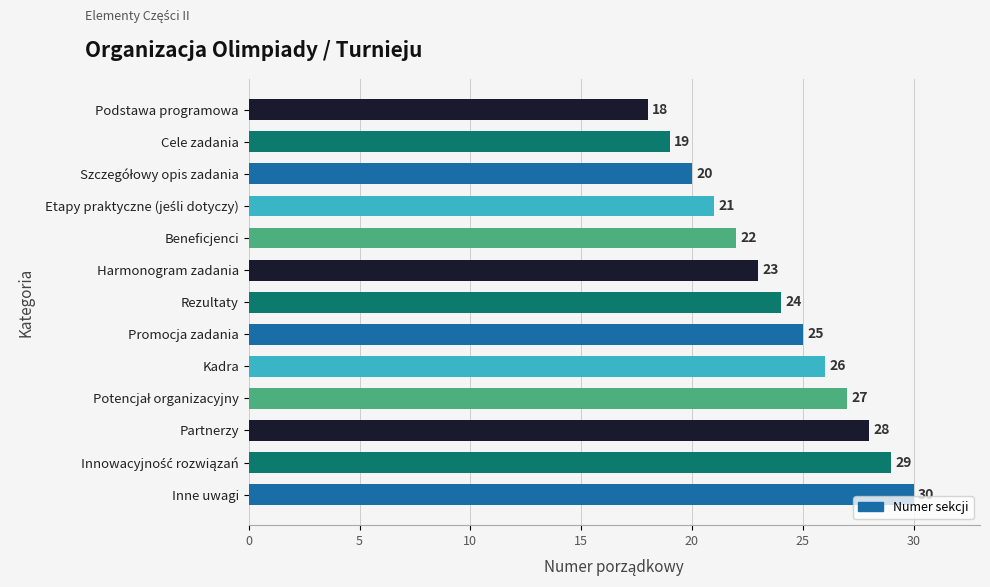

What is the label of the 5th bar from the bottom?

Kadra